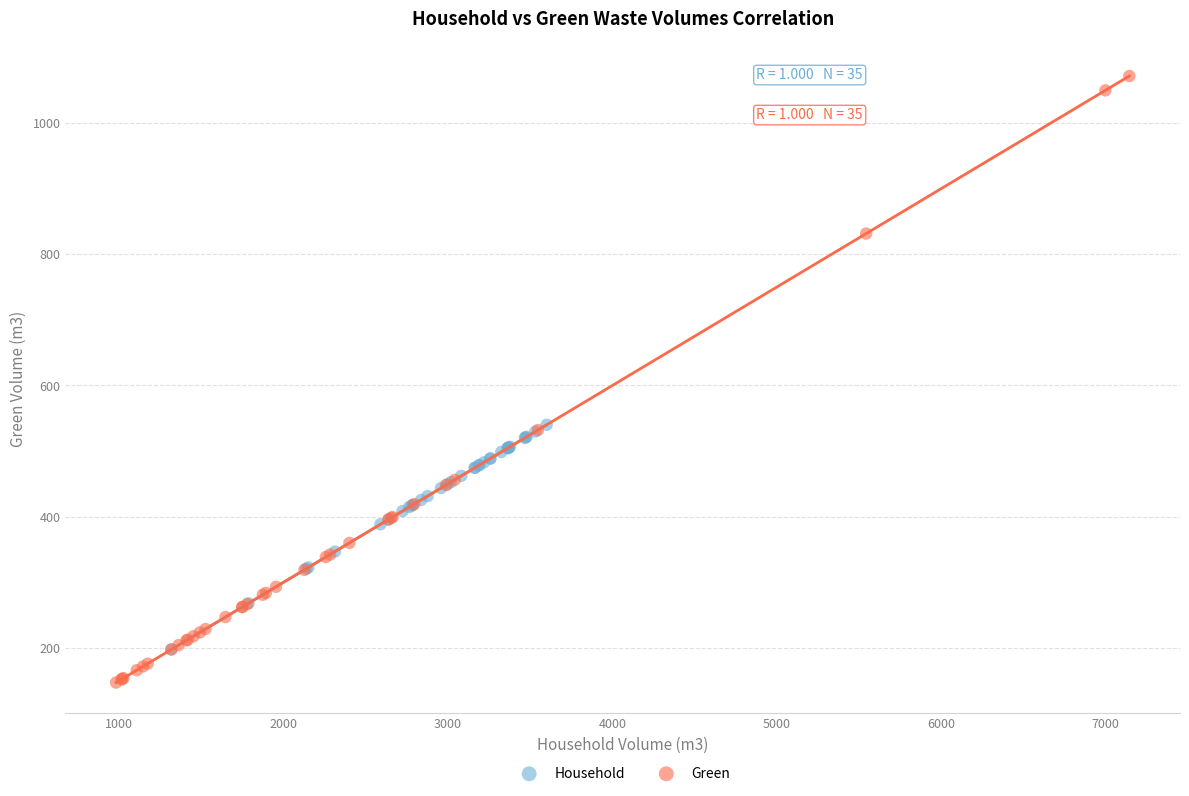

Which series has the widest spread of Y values?

Green